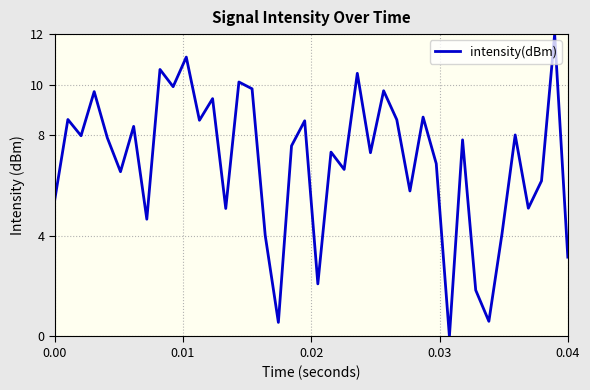

What is the difference between the maximum and minimum values?

12.0